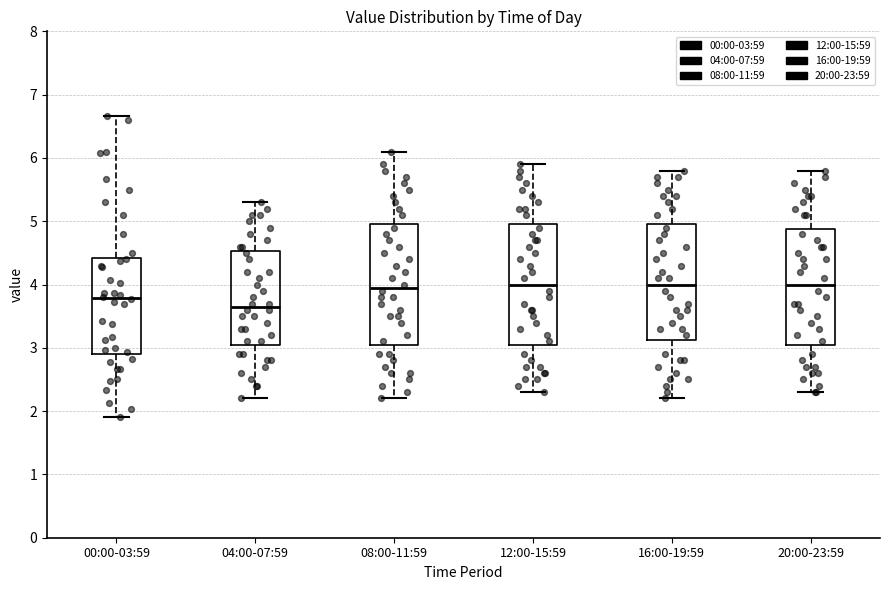

Where does the median line of the box for 00:00-03:59 sit on the y-axis? The values are not printed on the chart, so give them approximately, as read against the axis.

3.8